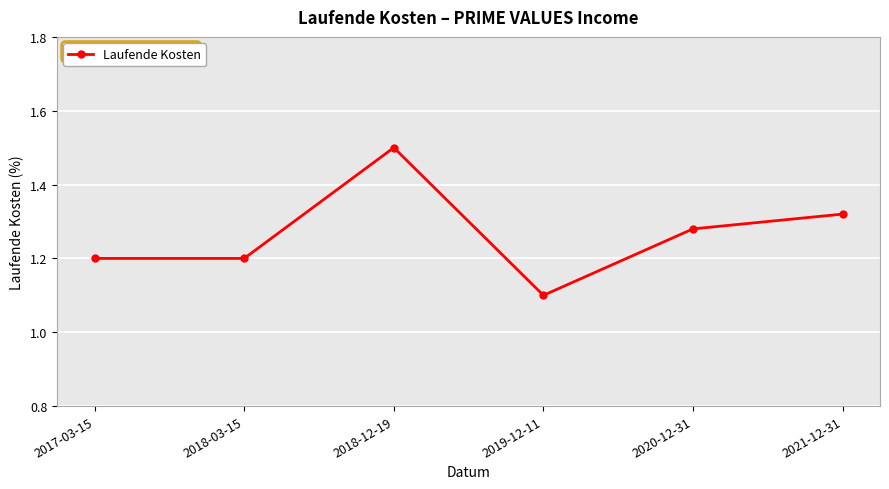

What is the value of the 3rd point from the left?

1.5